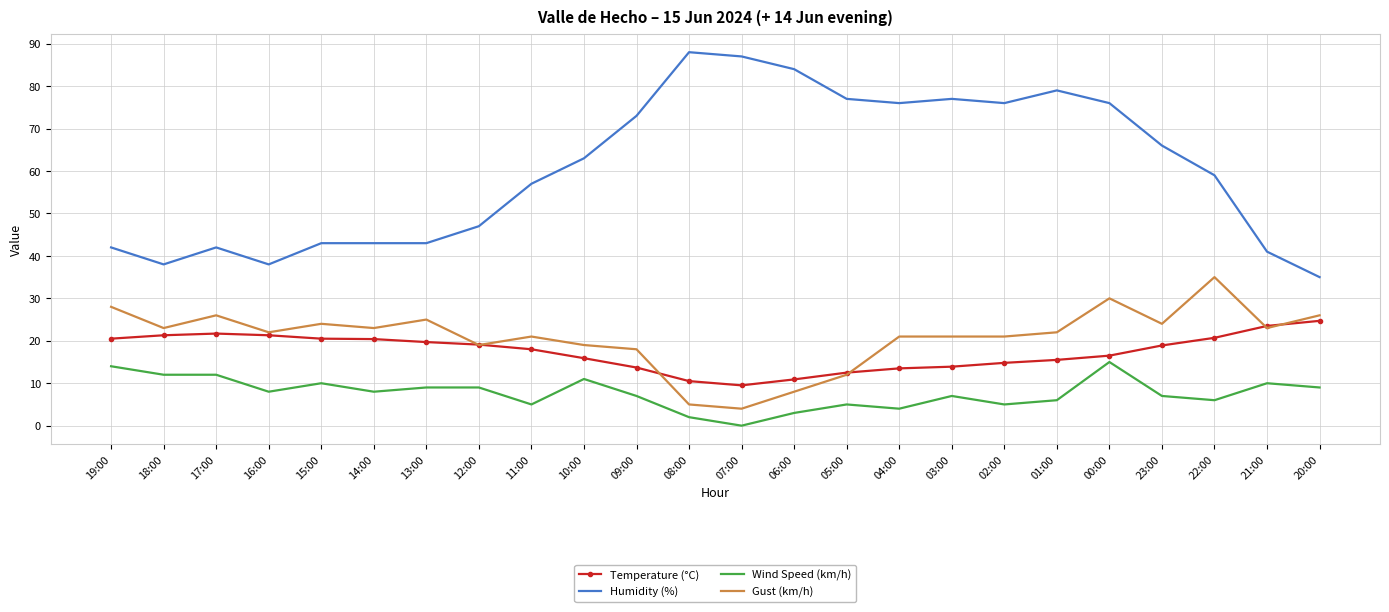

What is the sum of the Temperature (°C) values at 12:00 and 21:00?

42.6